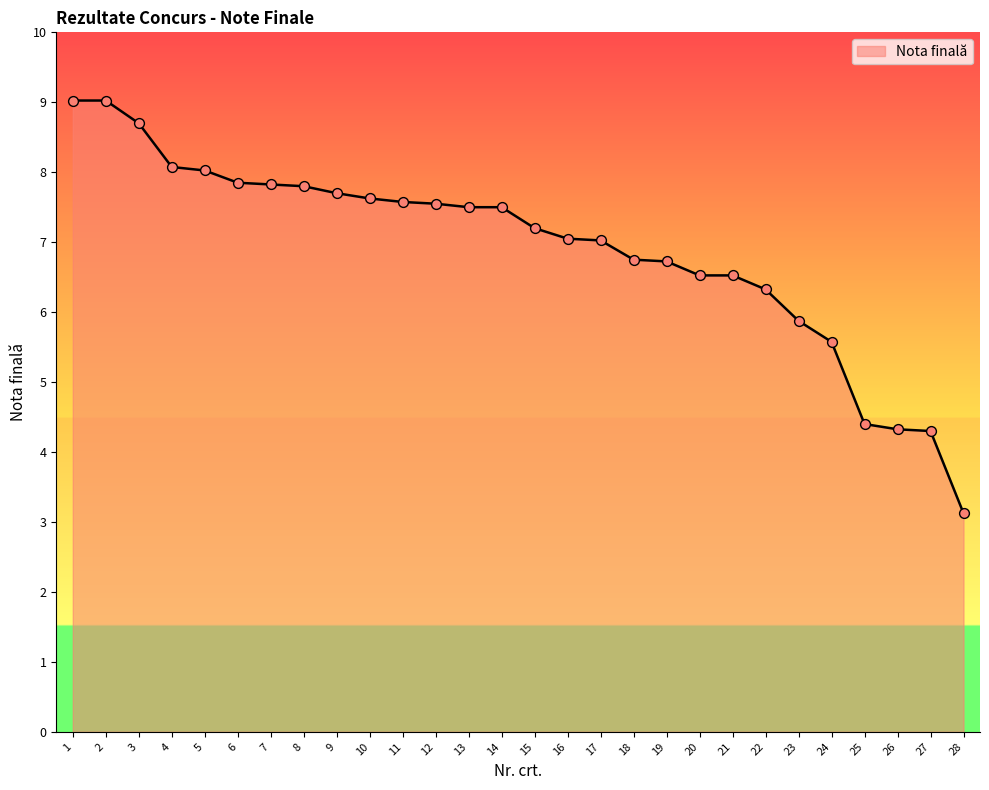

Between 23 and 21, which is larger?

21